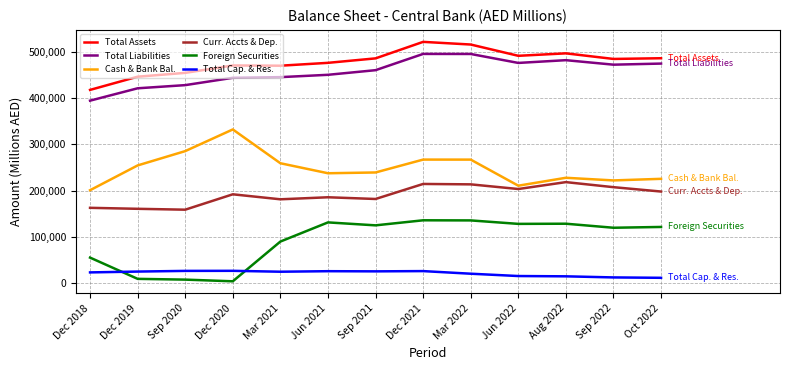

How many intersections are there between Total Cap. & Res. and Foreign Securities?

2